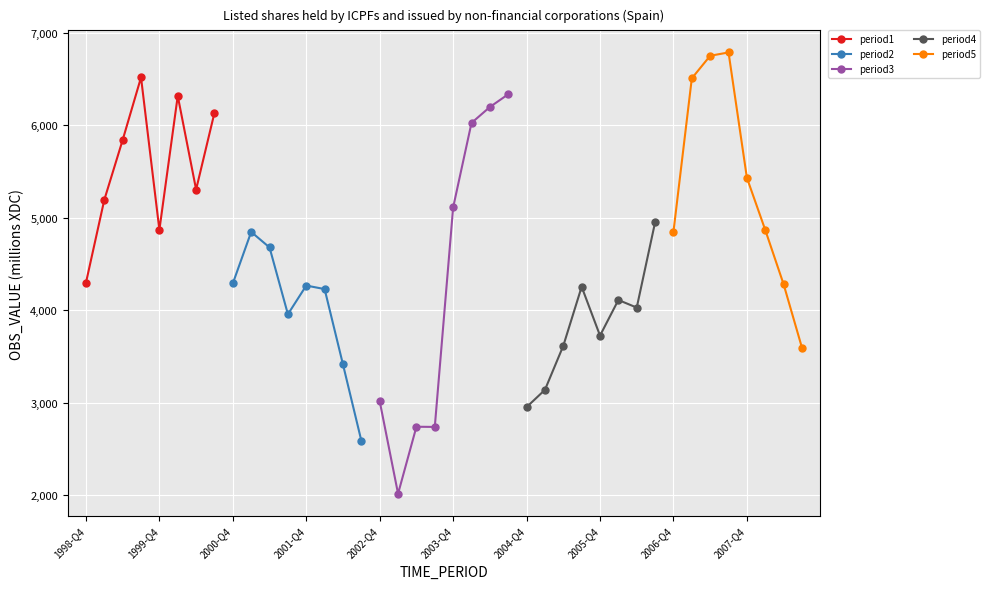

At which label does period1 reach its minimum?

1998-Q4